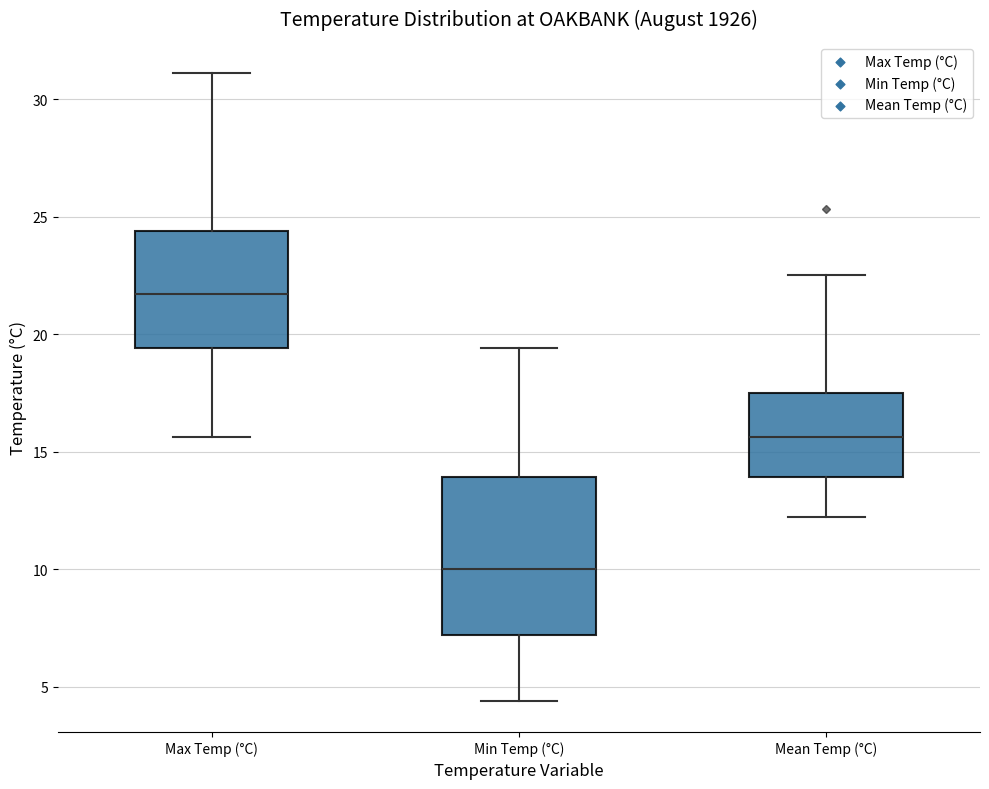

Where is the lower edge of the box for Min Temp (°C) on the y-axis? The values are not printed on the chart, so give them approximately, as read against the axis.

7.0